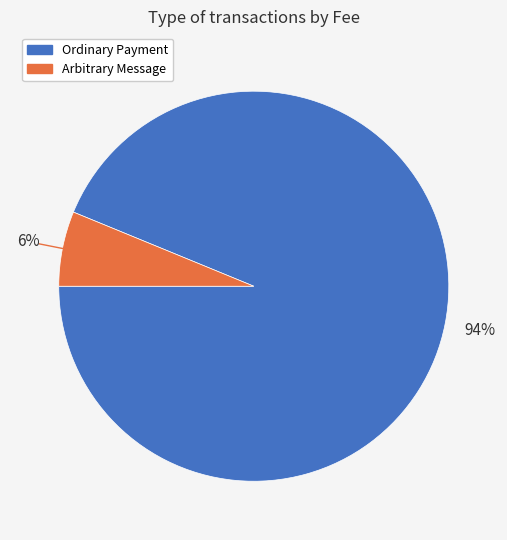

To the nearest percent, what is the combined percentage of Arbitrary Message and Ordinary Payment?

100%